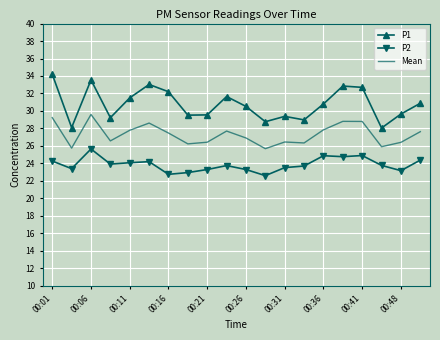

What is the maximum value for P1?

34.2